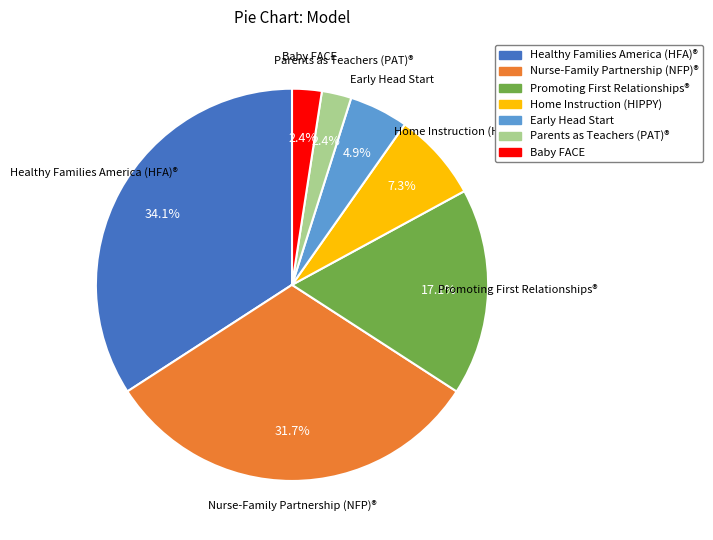

To the nearest percent, what percentage of the pie is Parents as Teachers (PAT)®?

2%